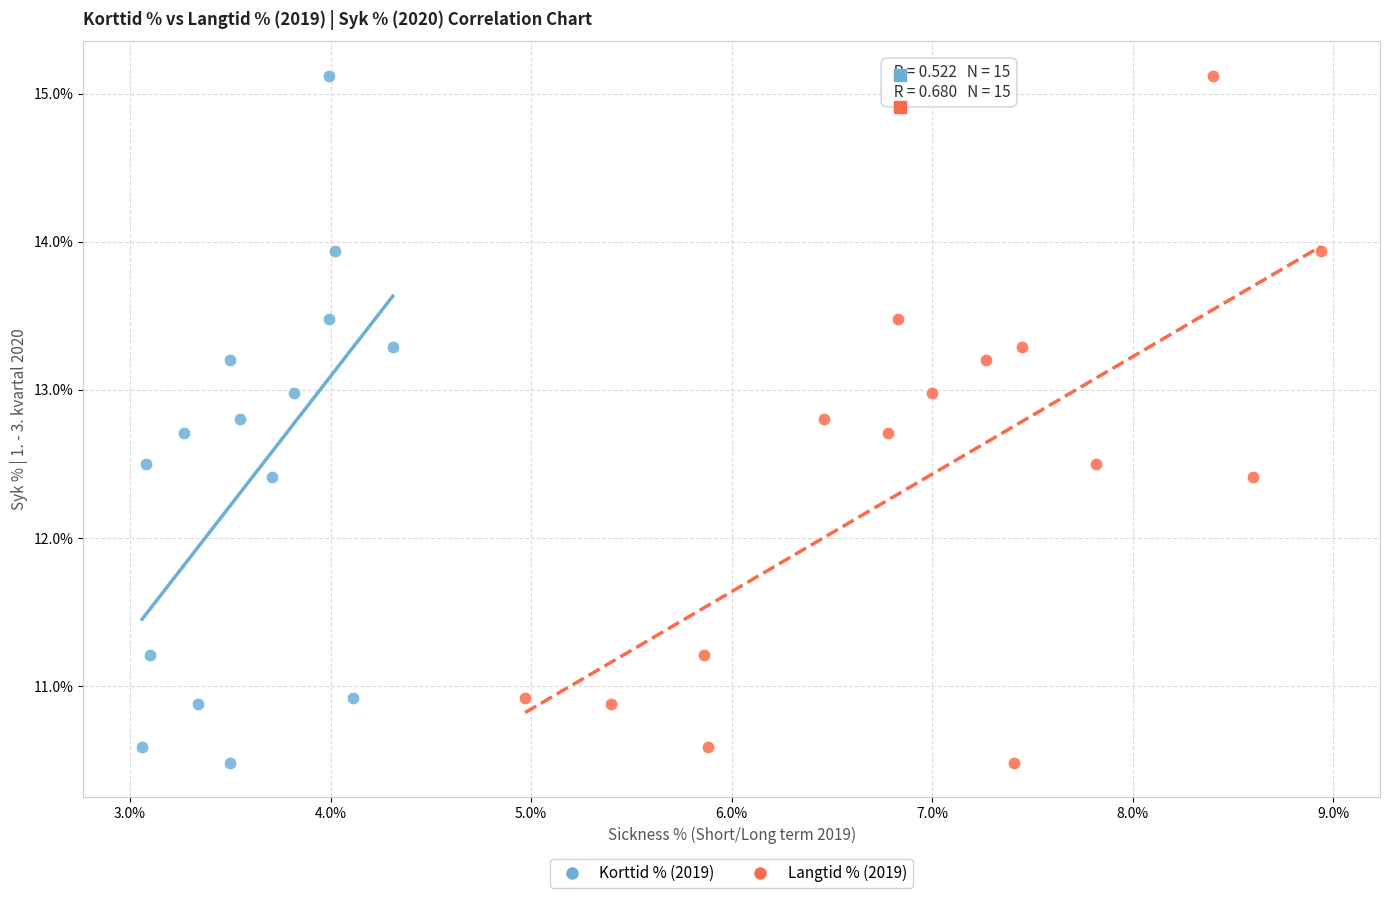

What are all the series names shown in the legend?

Korttid % (2019), Langtid % (2019)